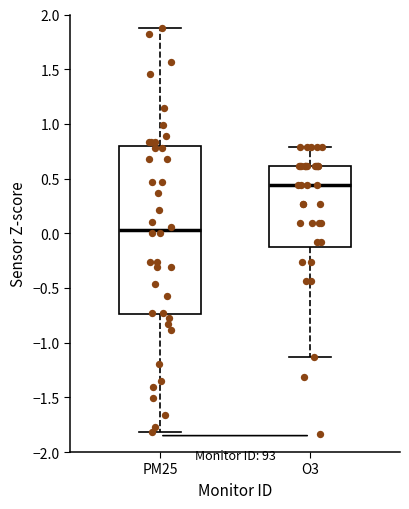

Reading left to right, read every box against the y-axis: the position of its median line, the range the box covers, and the ends of its whiskers. The values are not printed on the chart, so give them approximately, as read against the axis.

PM25: median 0.05, box -0.75 to 0.80, whiskers -1.80 to 1.85
O3: median 0.45, box -0.15 to 0.60, whiskers -1.15 to 0.80